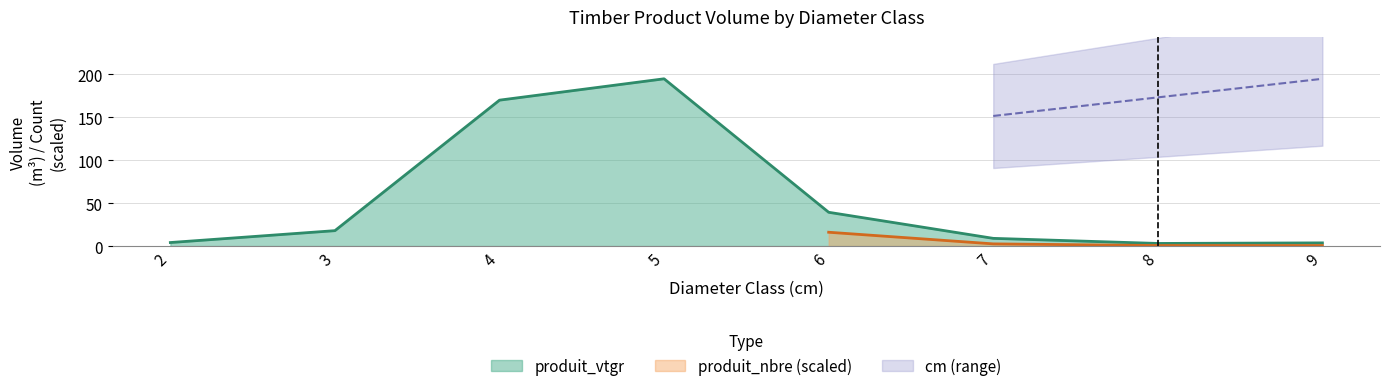

True or false: produit_vtgr has a value of 19.7 at 6.

False